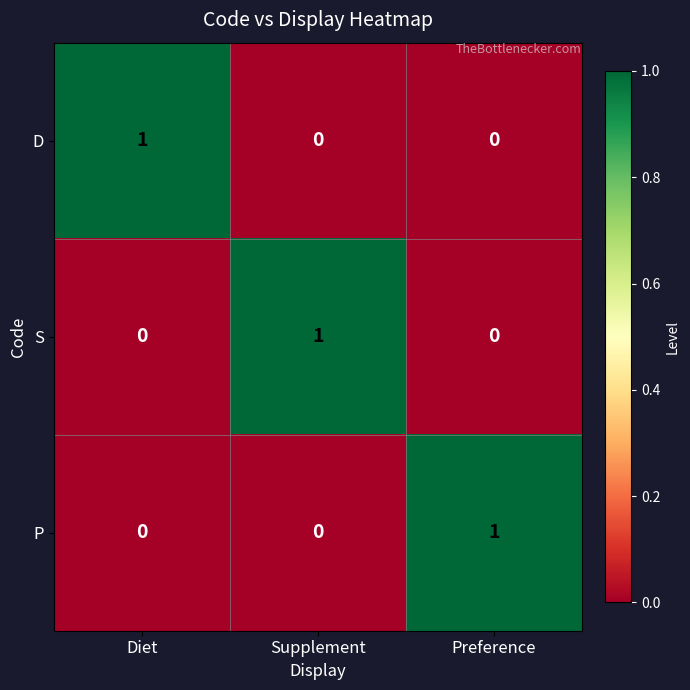

Is it true that D equals 0 at Preference?

True